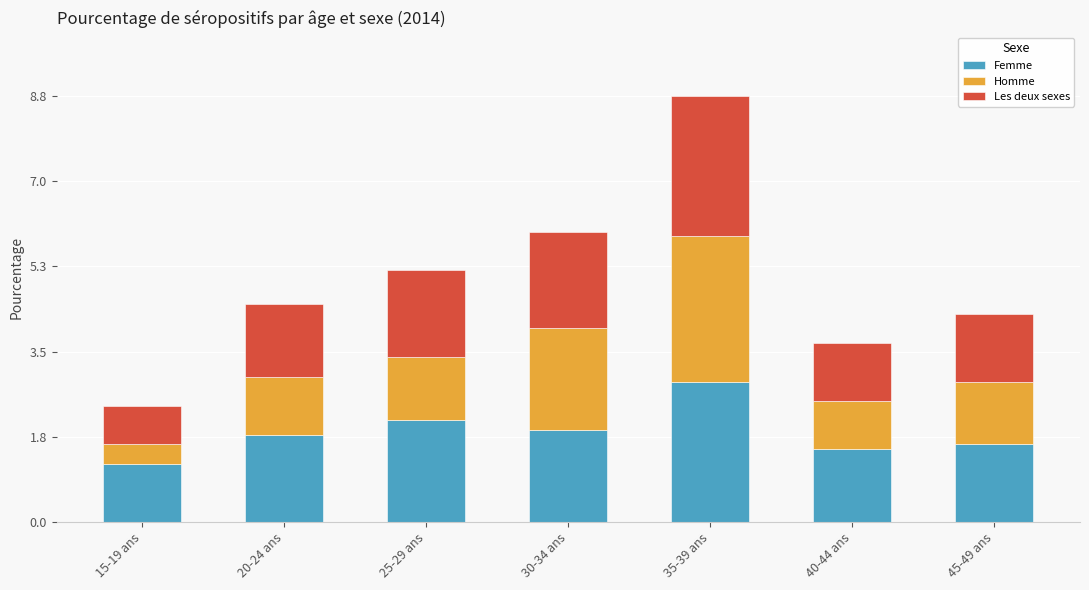

What is the total value across all series at 45-49 ans?

4.3